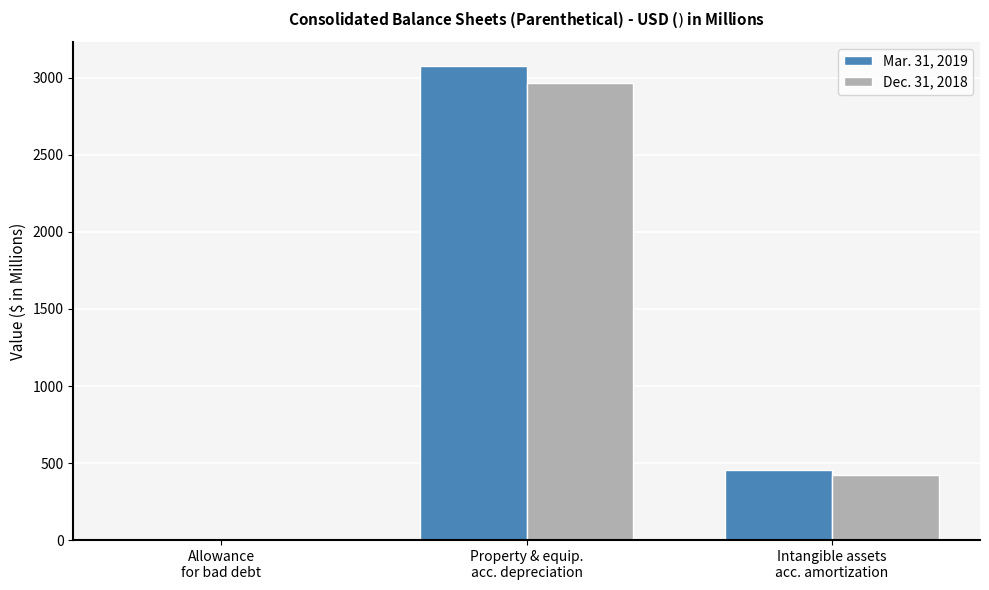

How many groups of bars are there?

3